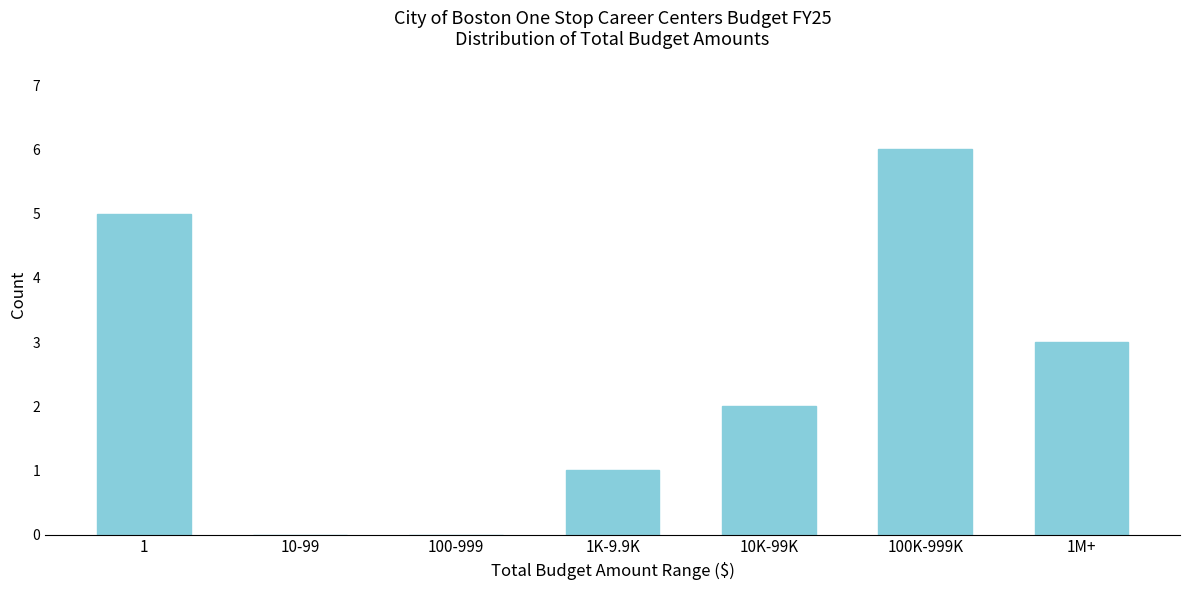

Reading left to right, list all the values displayed in this chart.

1=5	10-99=0	100-999=0	1K-9.9K=1	10K-99K=2	100K-999K=6	1M+=3